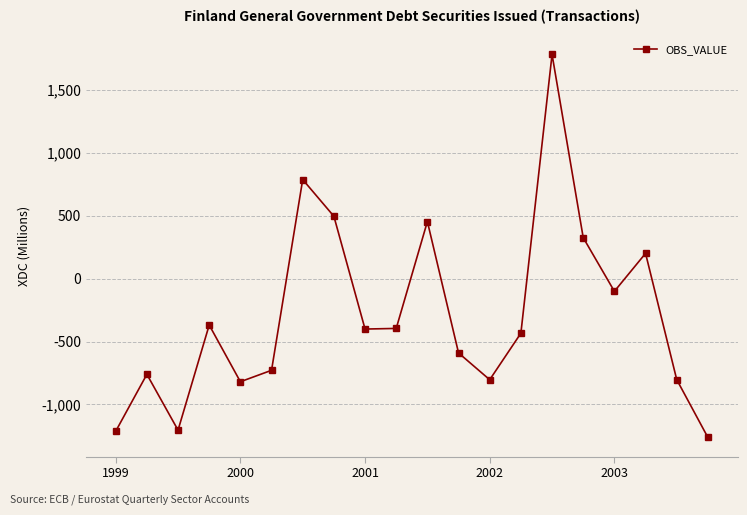

What is the difference between the maximum and minimum values?

3046